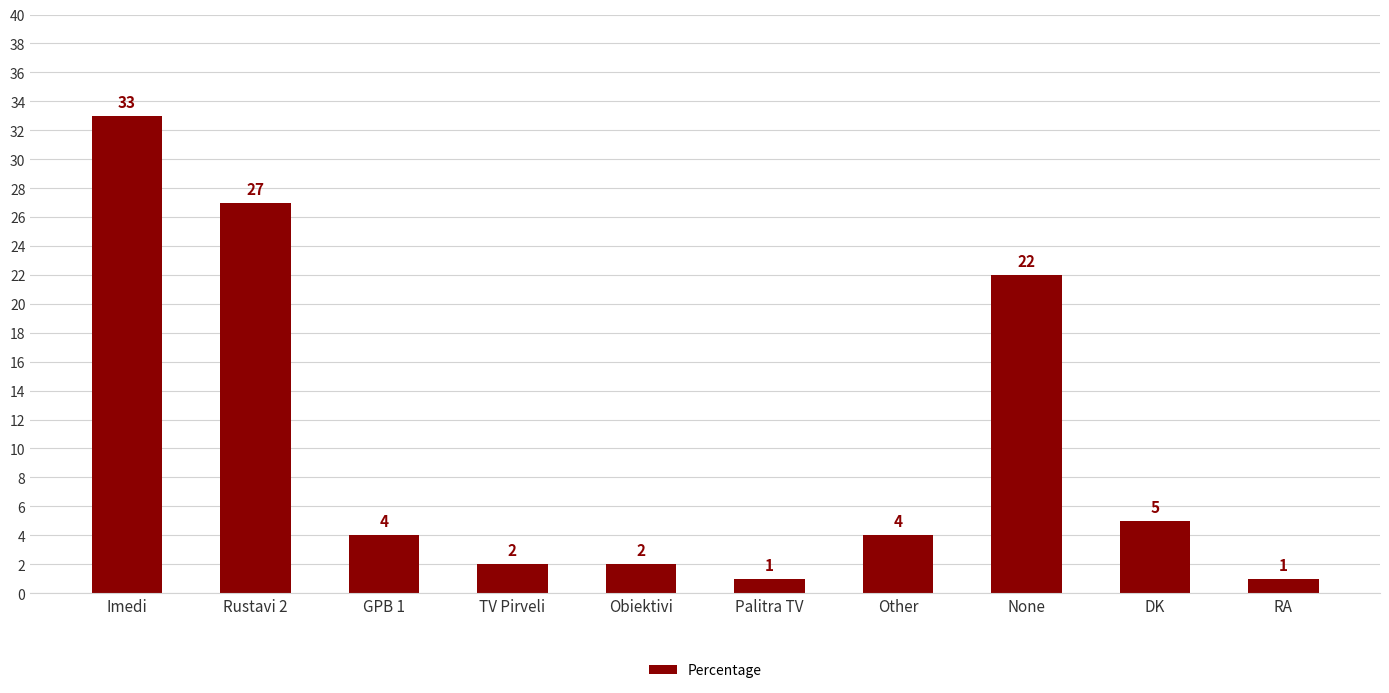

Reading left to right, transcribe all the data shown in this chart.

33	27	4	2	2	1	4	22	5	1